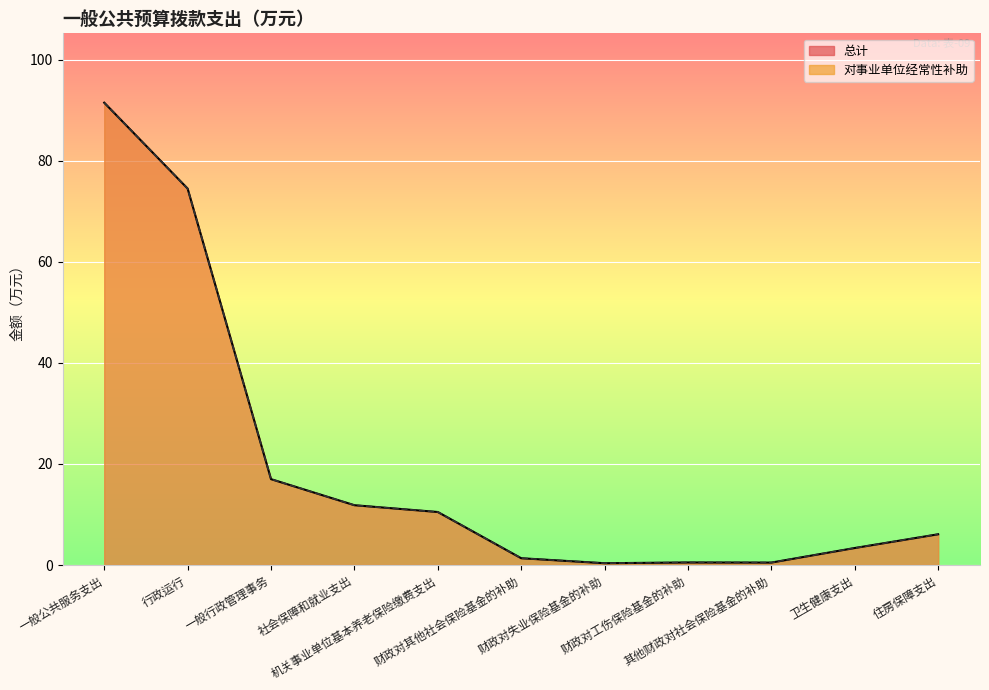

What is the difference between the second highest and minimum values in the 总计 series?

74.2